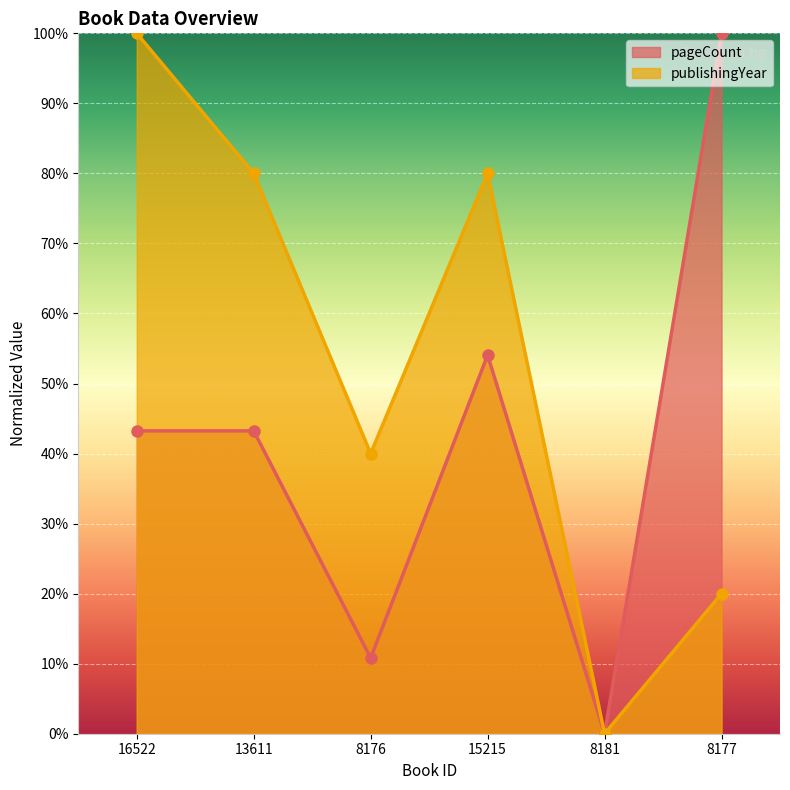

What is the sum of the publishingYear values at 8181 and 16522?

100.0